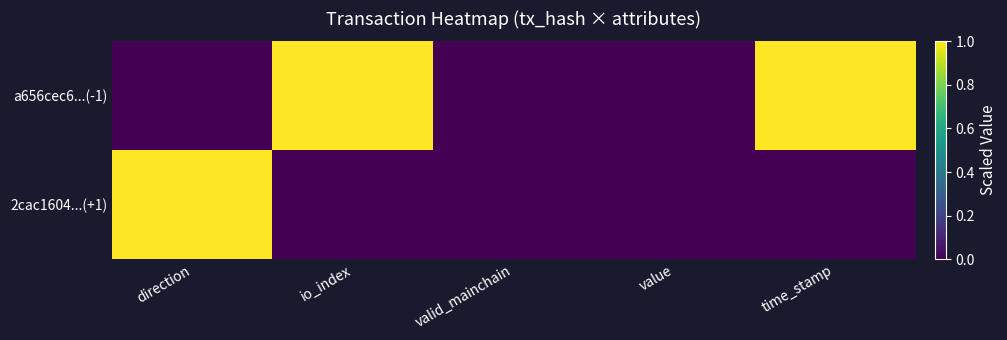

Reading left to right, what are all the values shown in this chart?

a656cec6...(-1): direction=0	io_index=1	valid_mainchain=0	value=0	time_stamp=1
2cac1604...(+1): direction=1	io_index=0	valid_mainchain=0	value=0	time_stamp=0